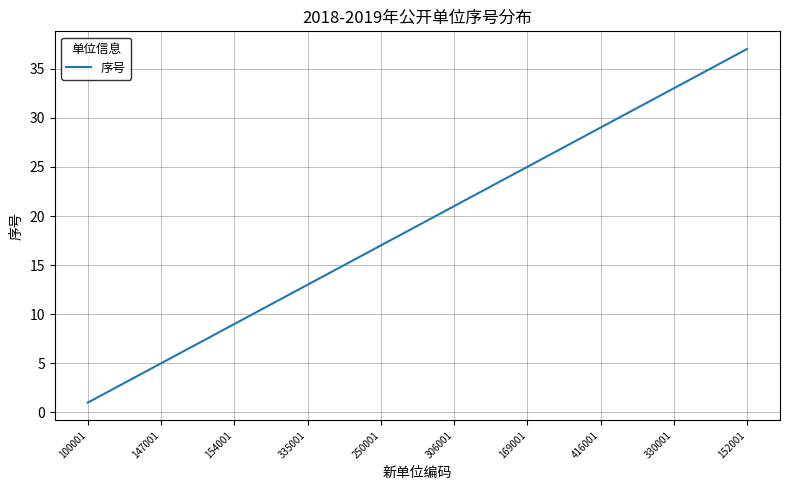

What is the maximum value shown in the chart?

37